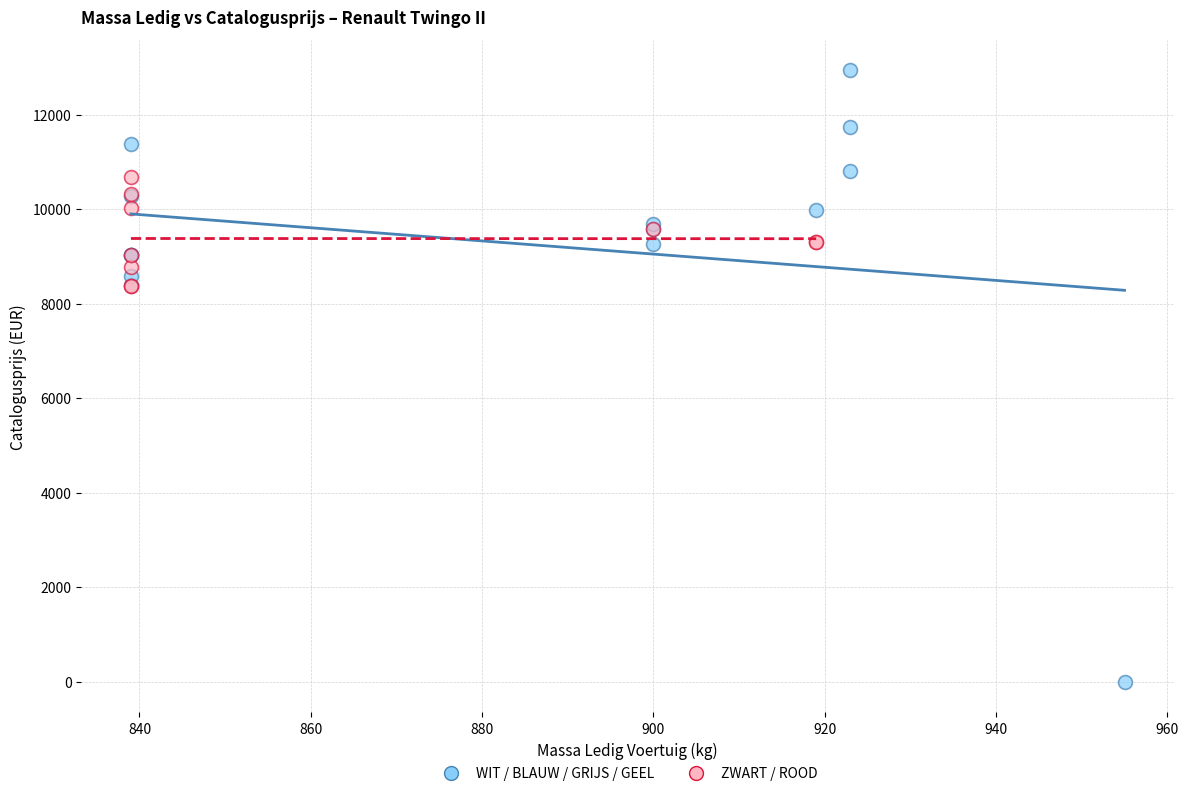

Which series has the widest spread of Y values?

WIT / BLAUW / GRIJS / GEEL